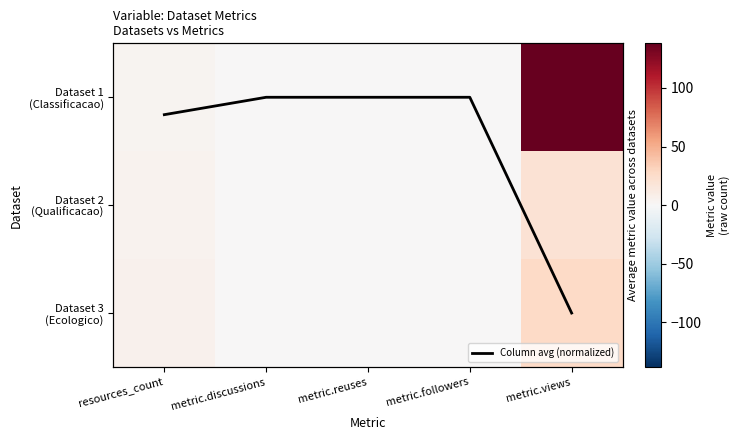

Between resources_count and metric.discussions, which series saw the biggest shift?

Dataset 3 (Ecologico)